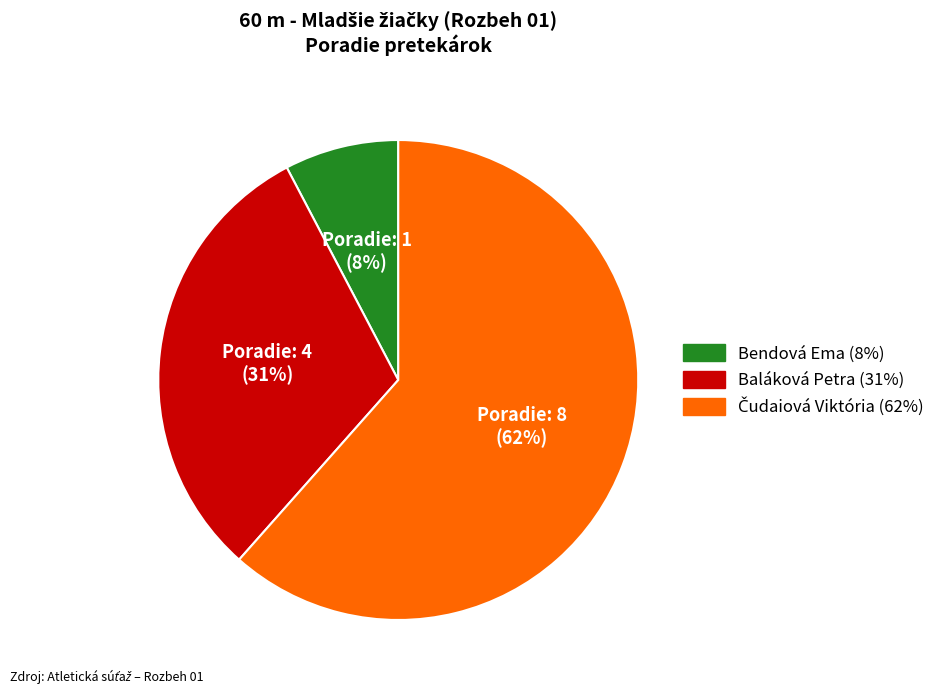

True or false: Baláková Petra accounts for 31% of the total.

True